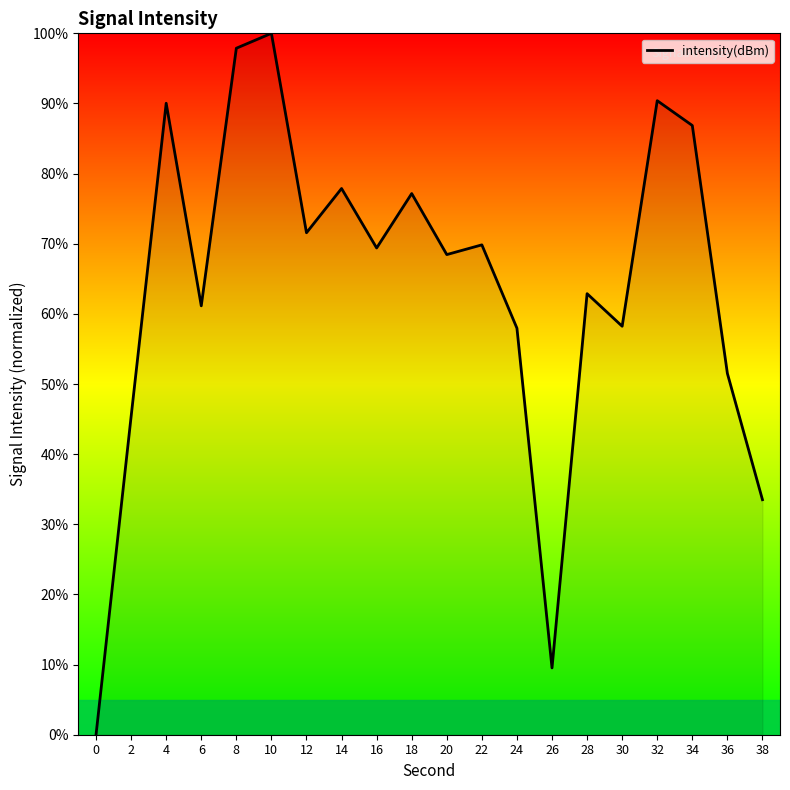

Where is the data nearest to the value 50?

36